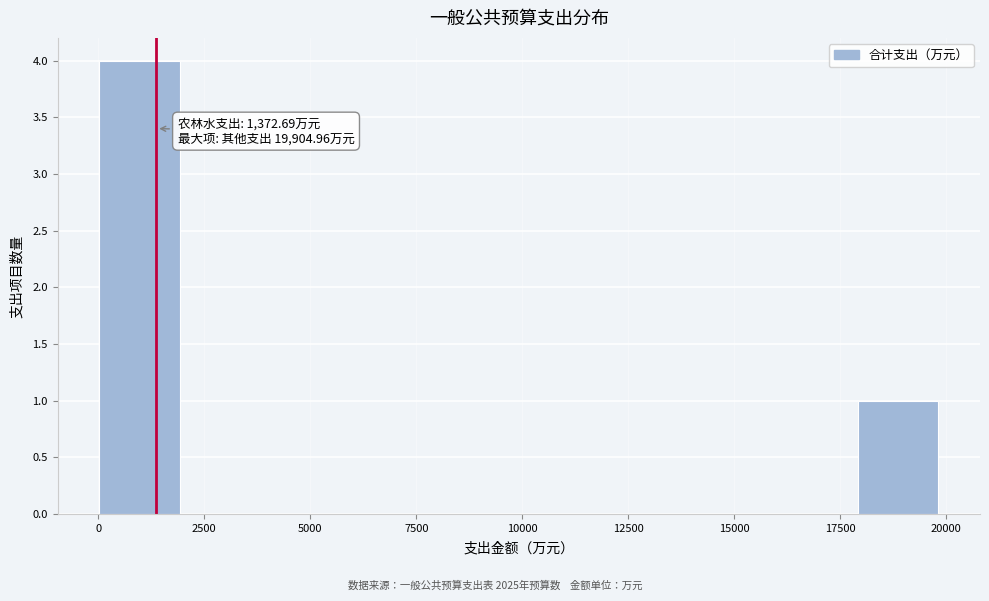

Around what value on the x-axis is the tallest bar? Give the approximate position of its centre, as read against the axis.

1000